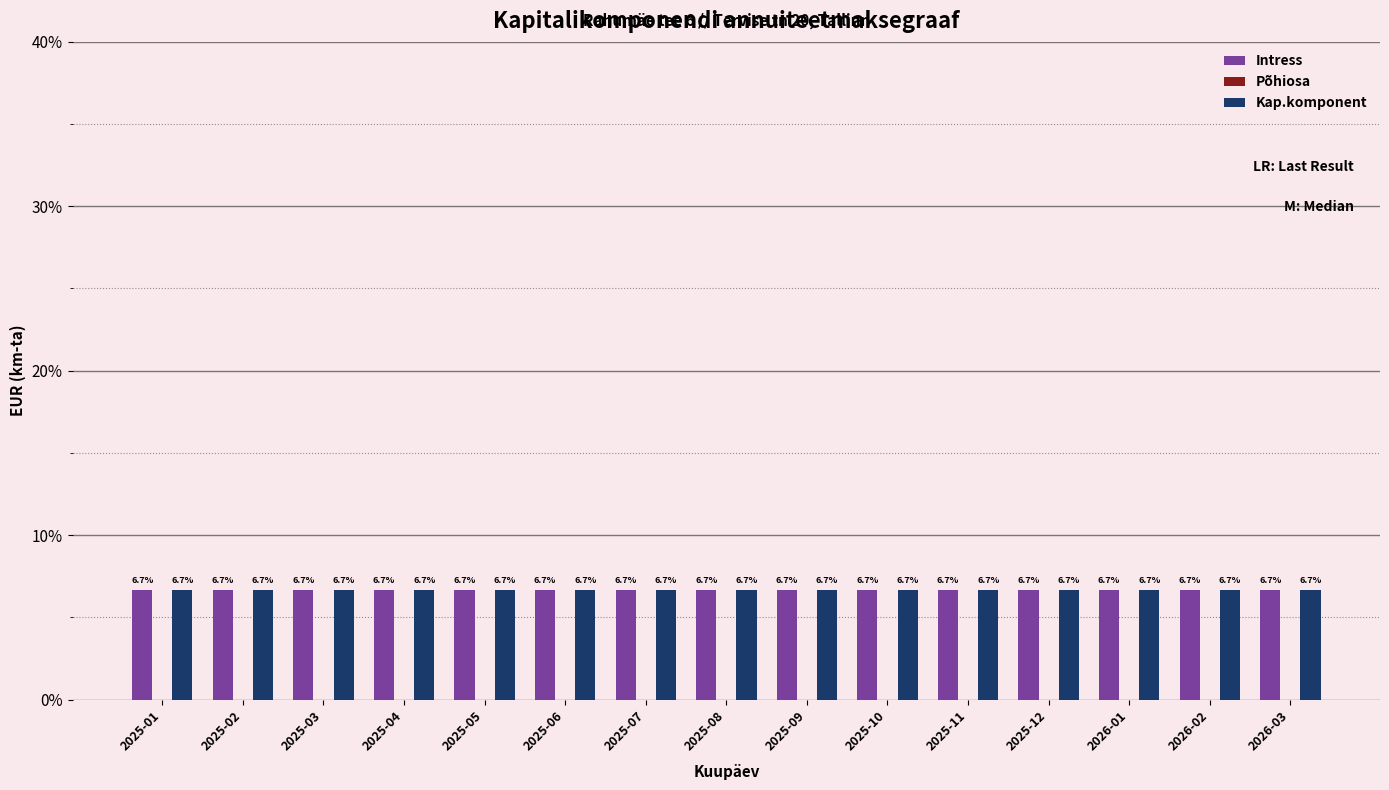

What are all the series names shown in the legend?

Intress, Põhiosa, Kap.komponent